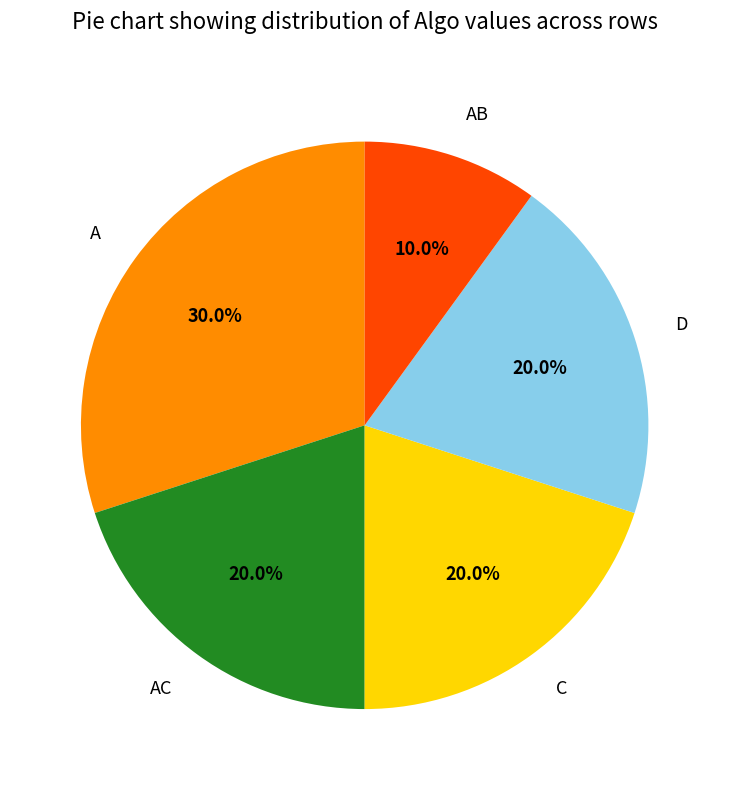

To the nearest percent, what percentage of the pie is D?

20%